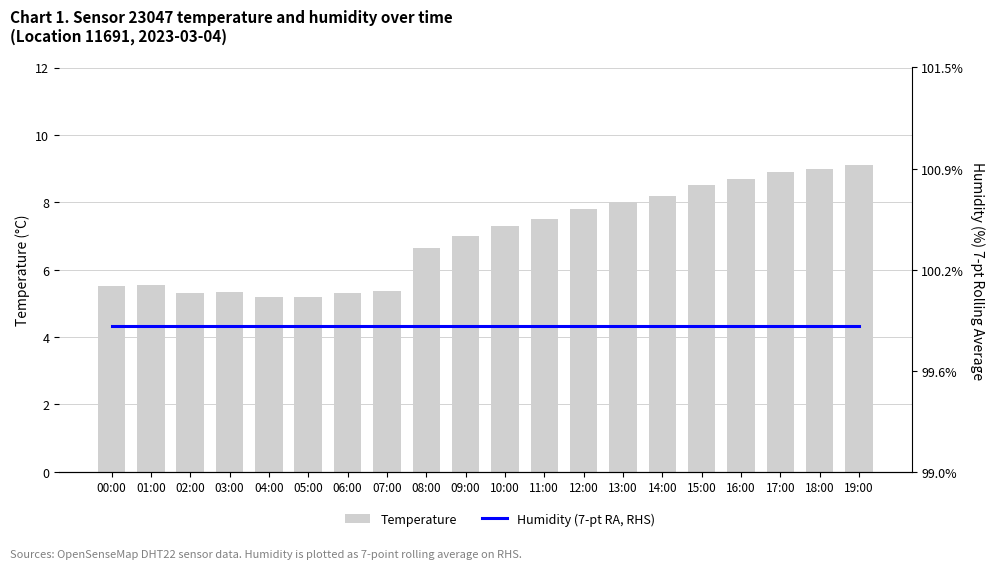

True or false: Temperature has a value of 2.7 at 17:00.

False